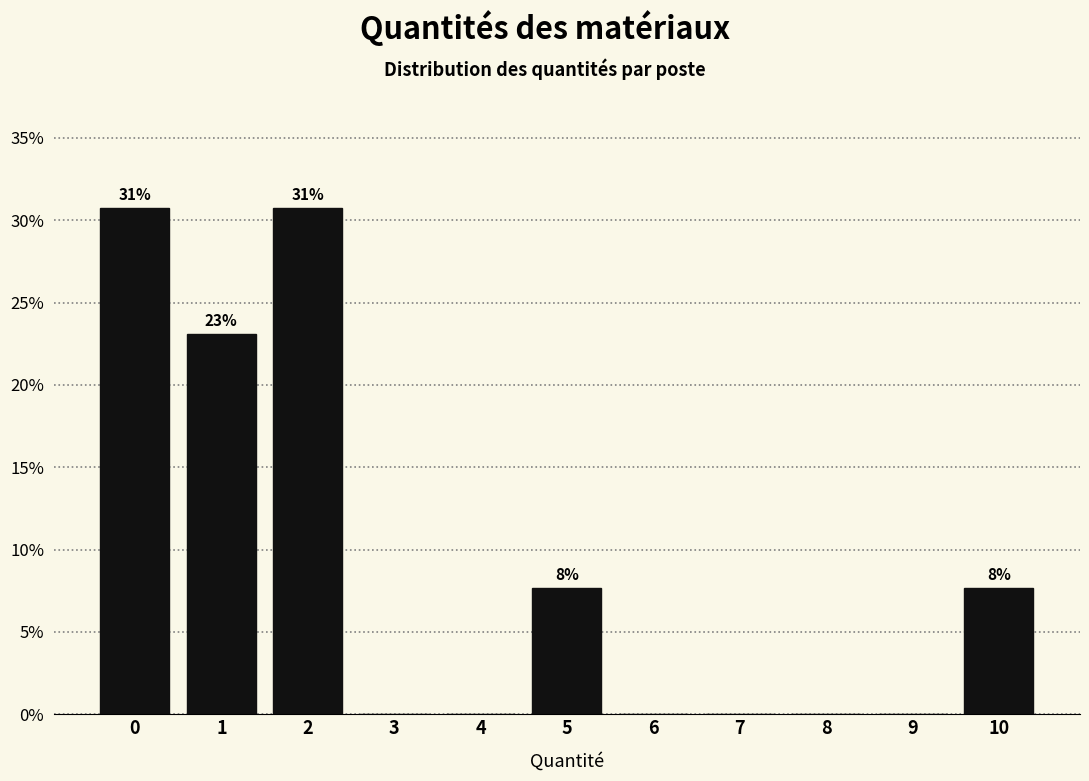

Reading left to right, extract all data points from this chart.

0=30.8	1=23.1	2=30.8	3=0.0	4=0.0	5=7.7	6=0.0	7=0.0	8=0.0	9=0.0	10=7.7